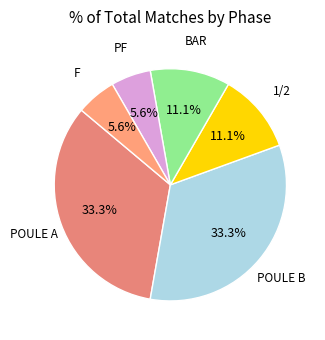

Rank the categories by value from lowest to highest.

PF, F, 1/2, BAR, POULE A, POULE B